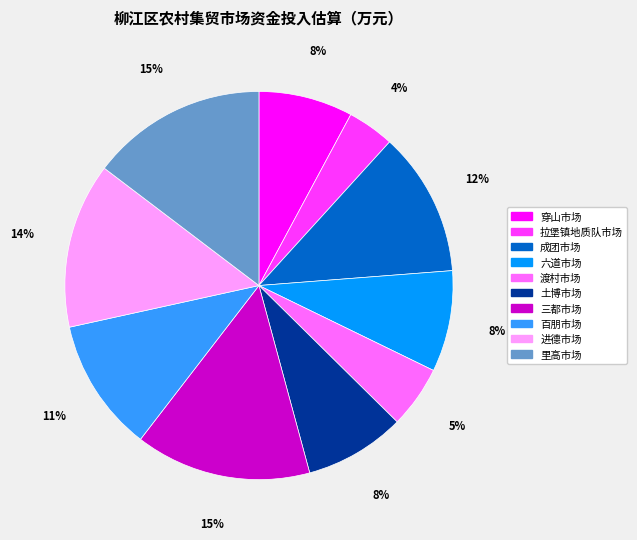

Is the sum of 进德市场 and 三都市场 greater than half?

No